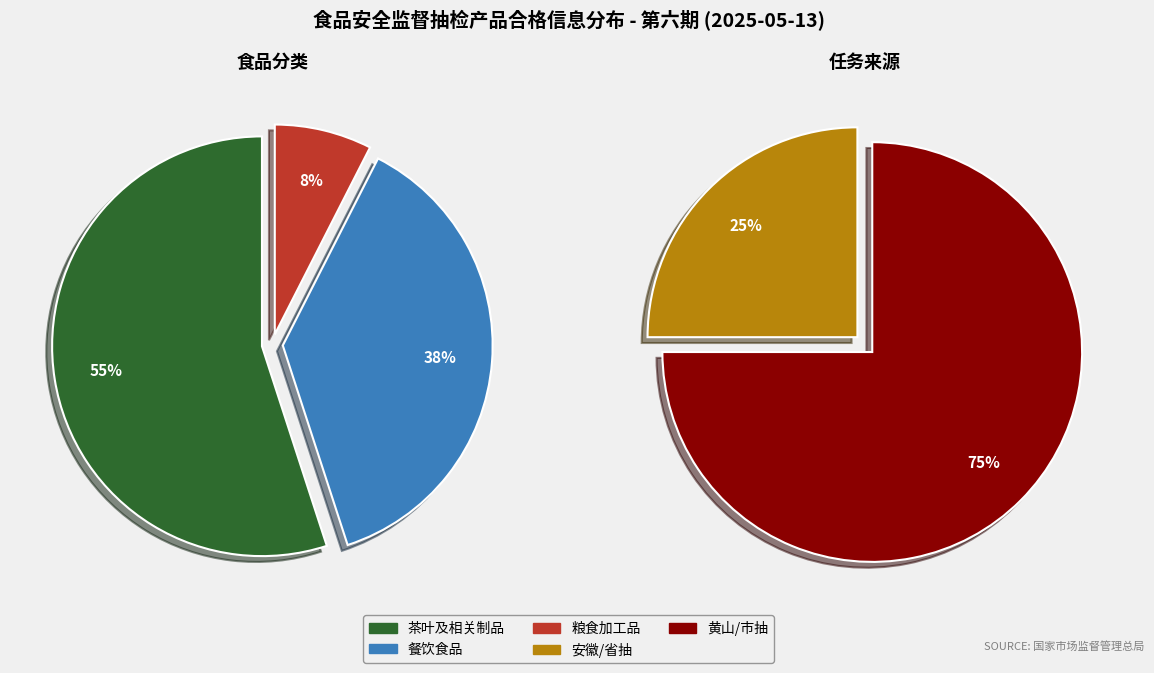

Rank the categories by value from lowest to highest.

粮食加工品, 餐饮食品, 茶叶及相关制品